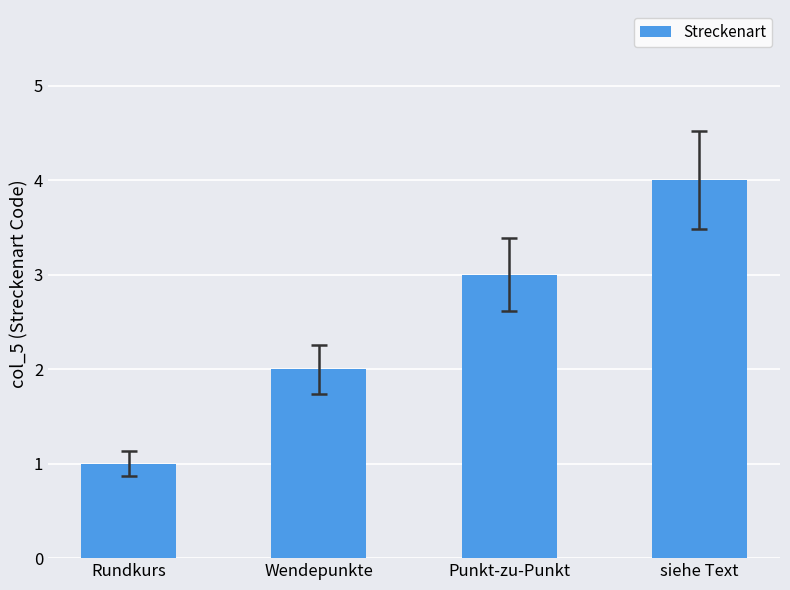

Which has a higher value, Punkt-zu-Punkt or Rundkurs?

Punkt-zu-Punkt